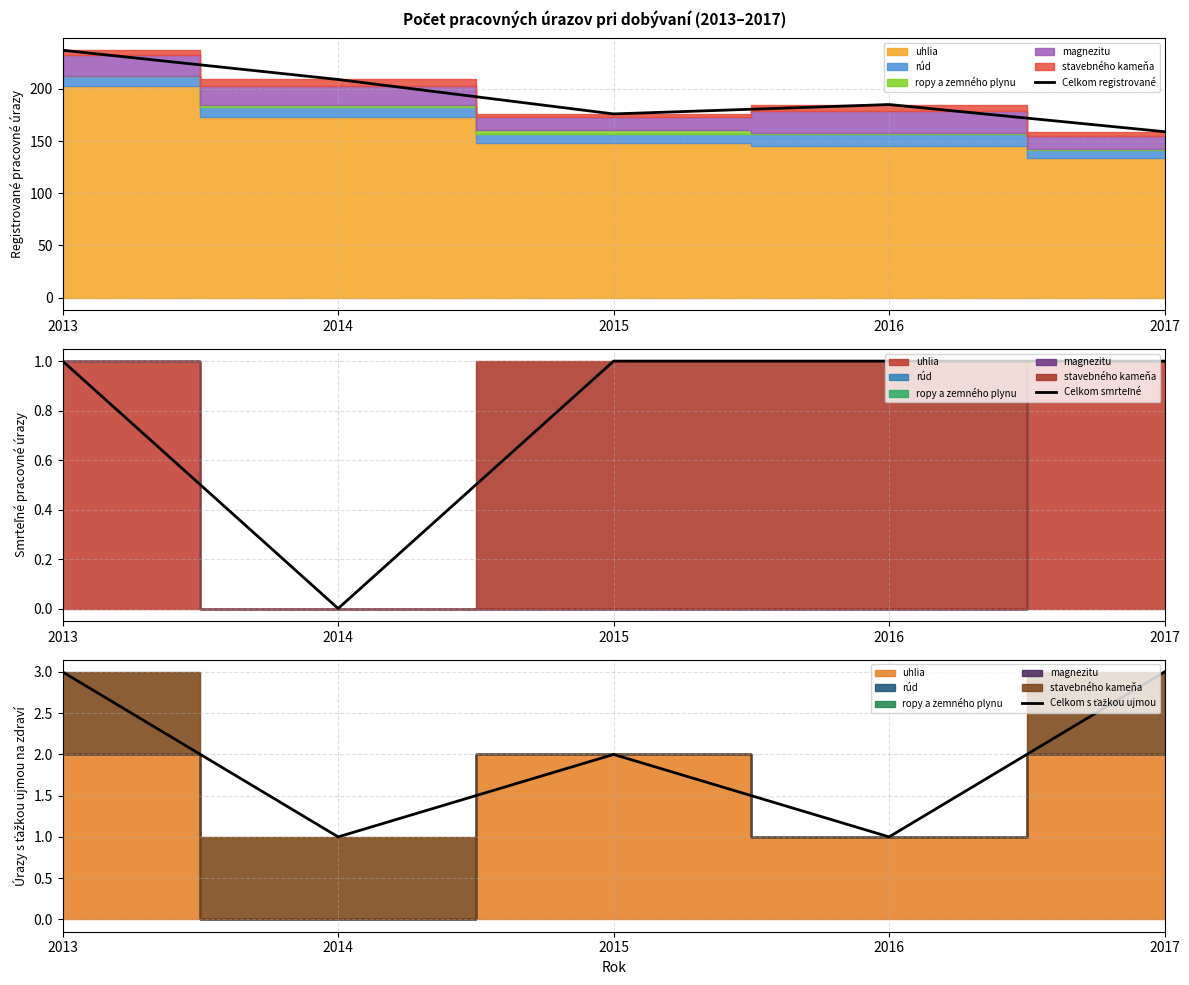

Reading left to right, extract all data points from this chart.

Celkom registrované: 2013=237	2014=209	2015=176	2016=185	2017=159
Celkom smrteľné: 2013=1	2014=0	2015=1	2016=1	2017=1
Celkom s ťažkou ujmou: 2013=3	2014=1	2015=2	2016=1	2017=3